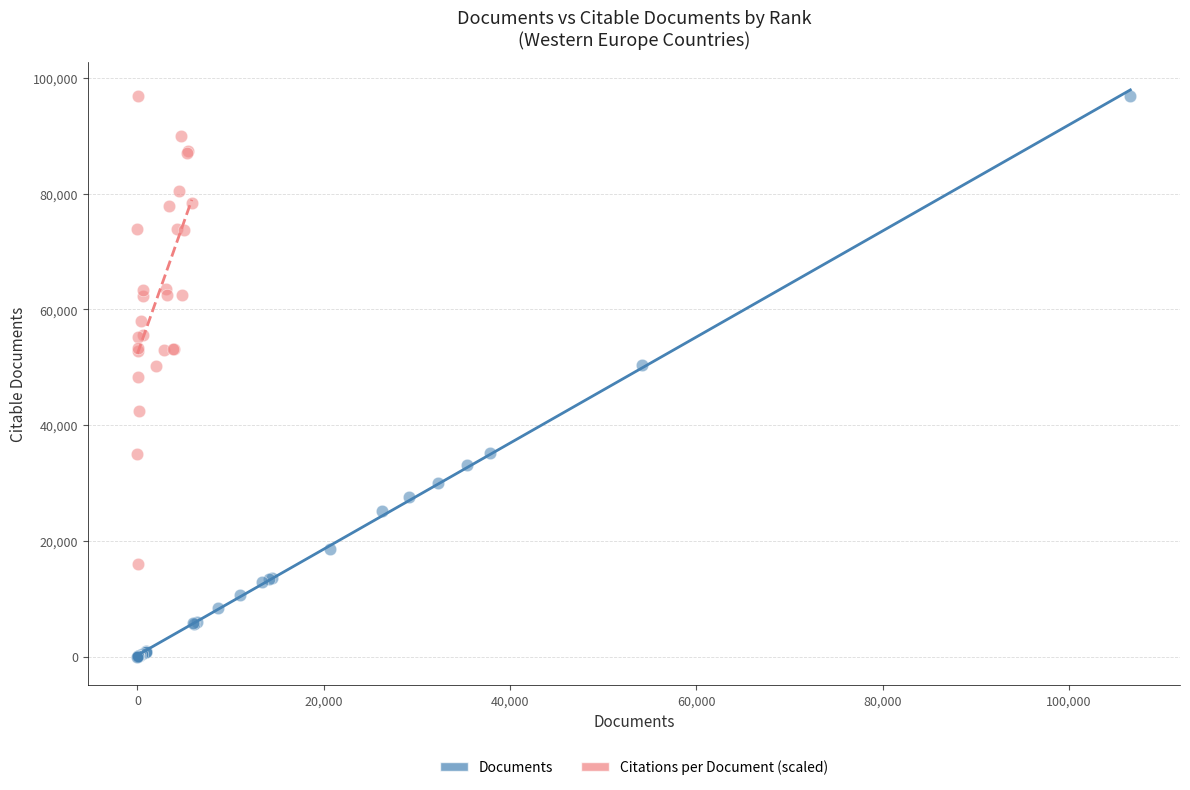

Which series contains the lowest Y value?

Documents